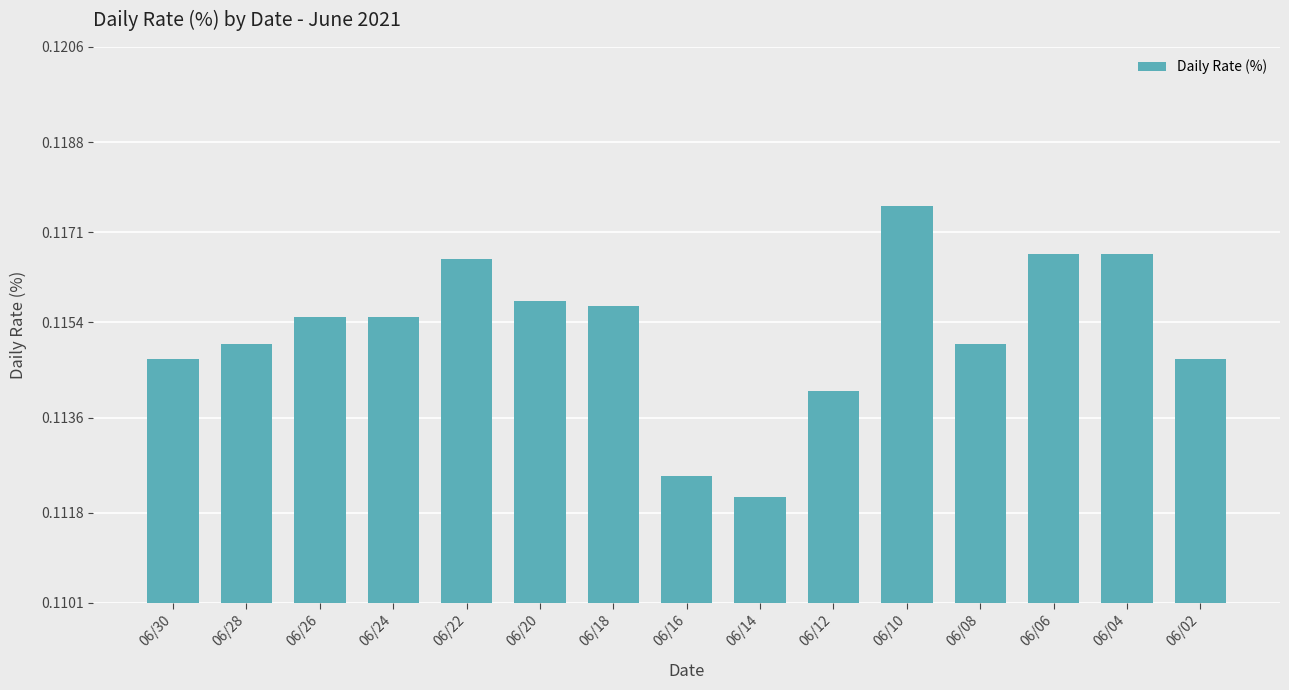

At which category does the chart reach its peak across all series?

06/10